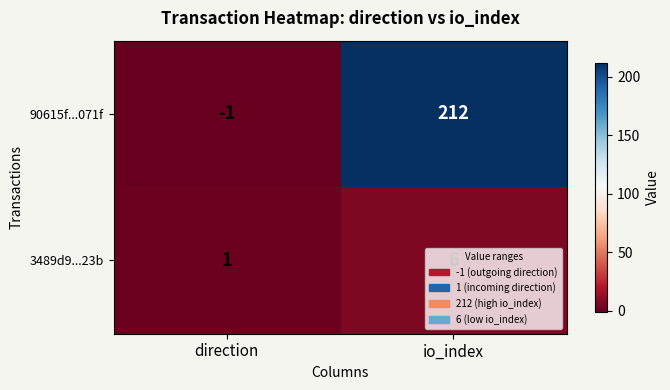

Rank the series by their average value, from lowest to highest.

3489d9...23b, 90615f...071f